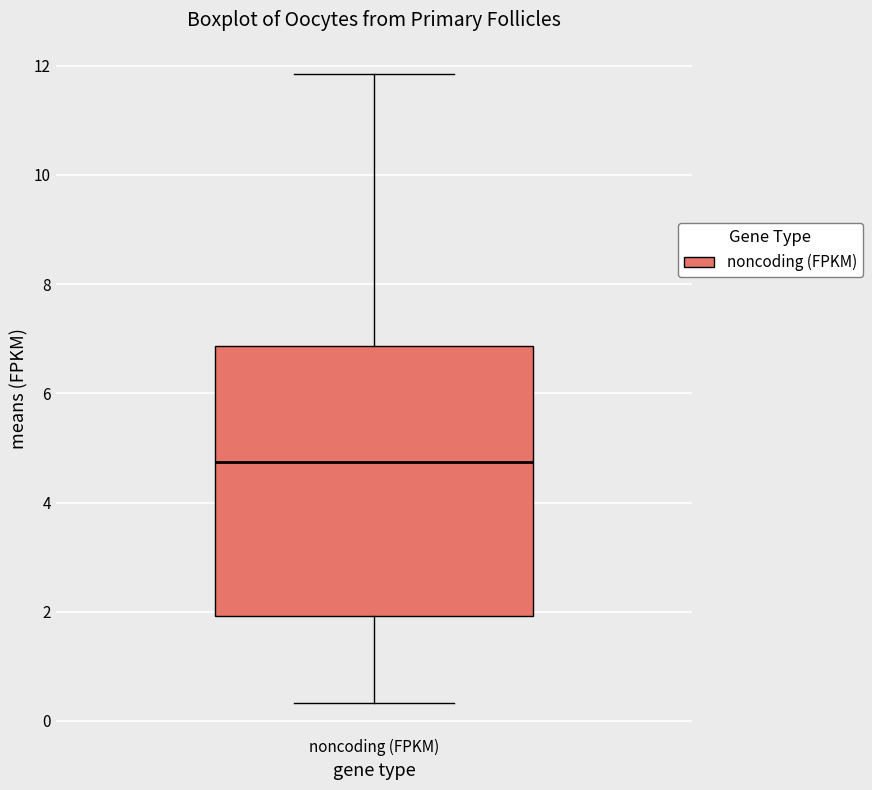

Read this box plot against the y-axis: the position of the median line, the range covered by the box, and the ends of both whiskers. The values are not printed on the chart, so give them approximately, as read against the axis.

median 4.8, box 2.0 to 6.8, whiskers 0.4 to 11.8